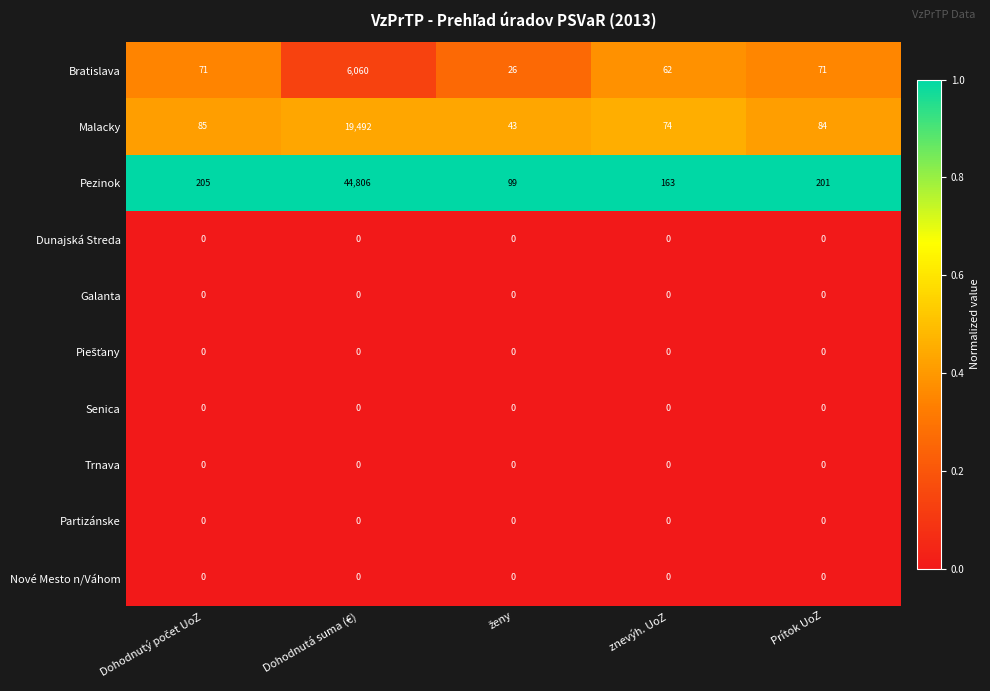

What is the total value across all series at Prítok UoZ?

356